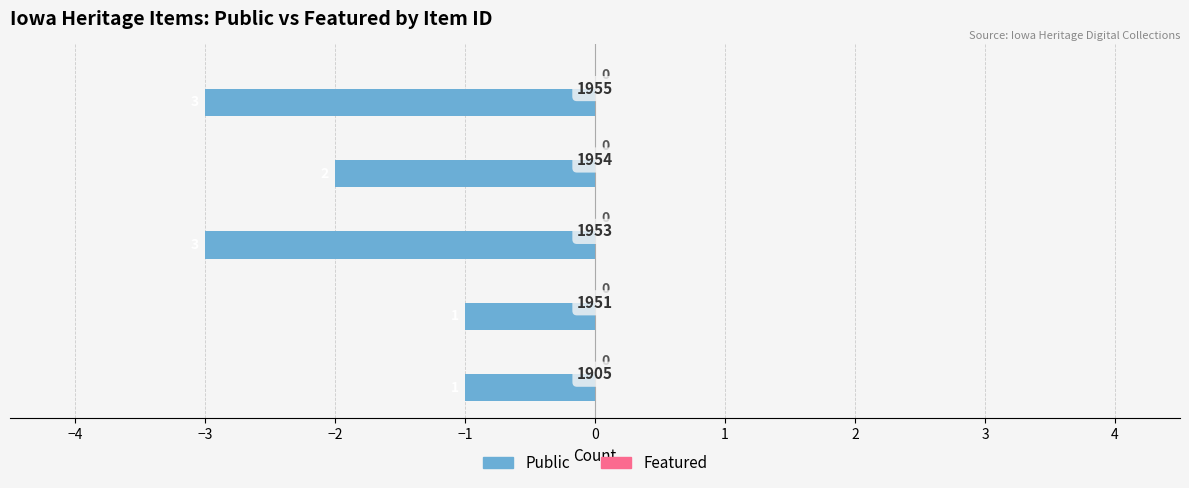

How many bars are there in total?

5